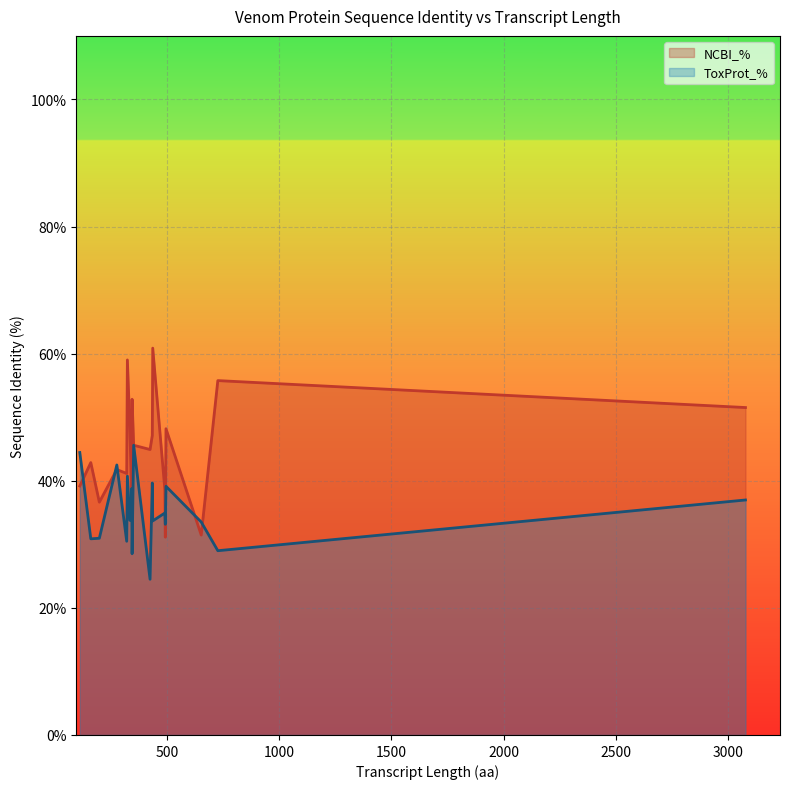

True or false: ToxProt_% has more than 0 interior local peaks.

True